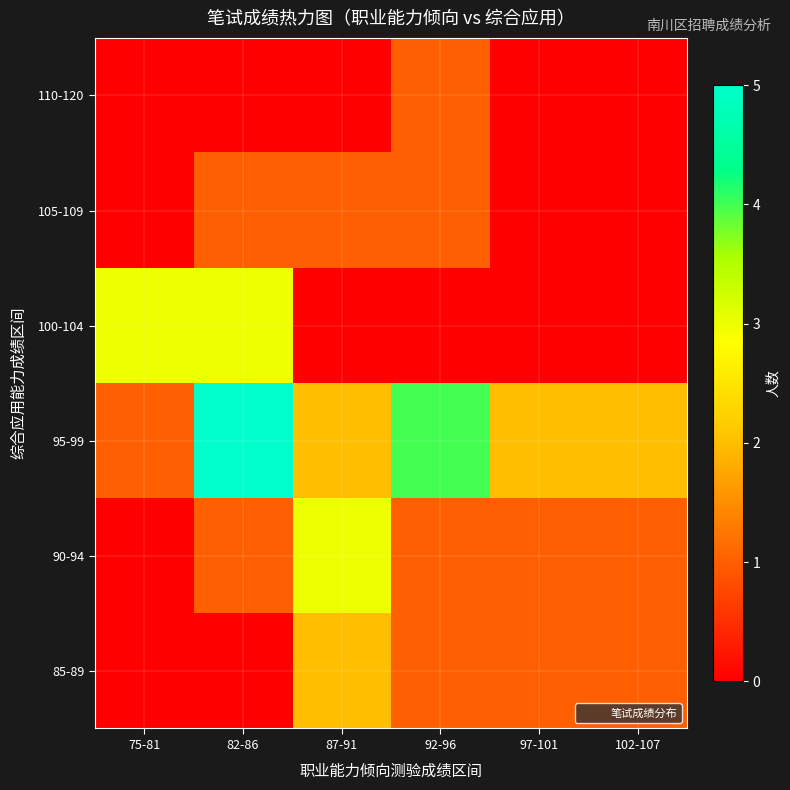

What is the total value across all series at 97-101?

4